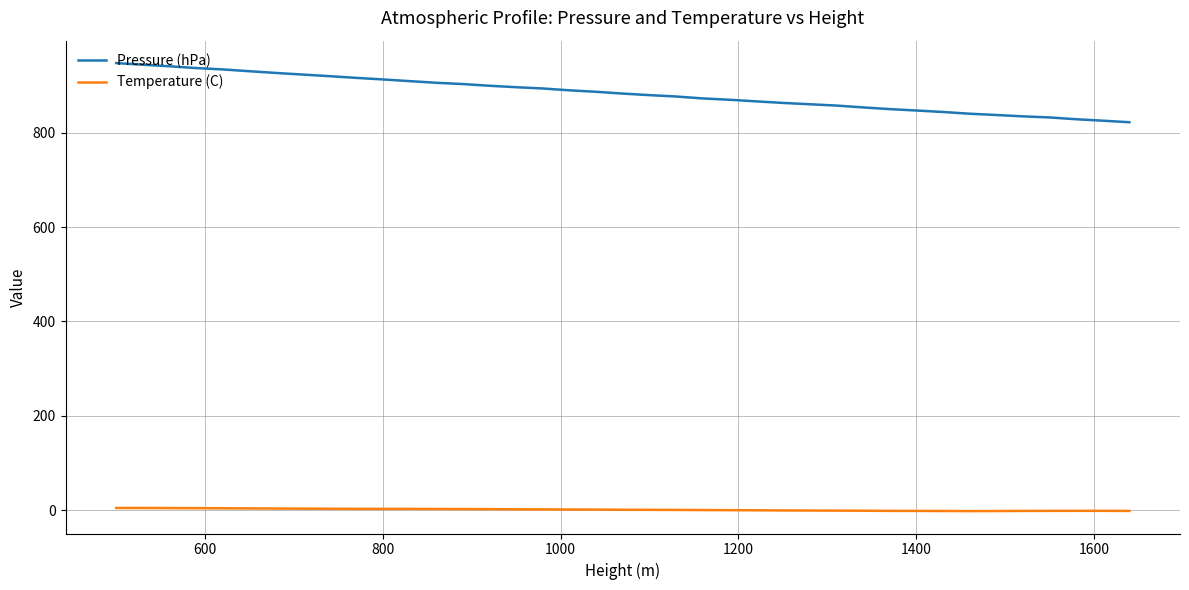

Which series has the largest total across all categories?

Pressure (hPa)